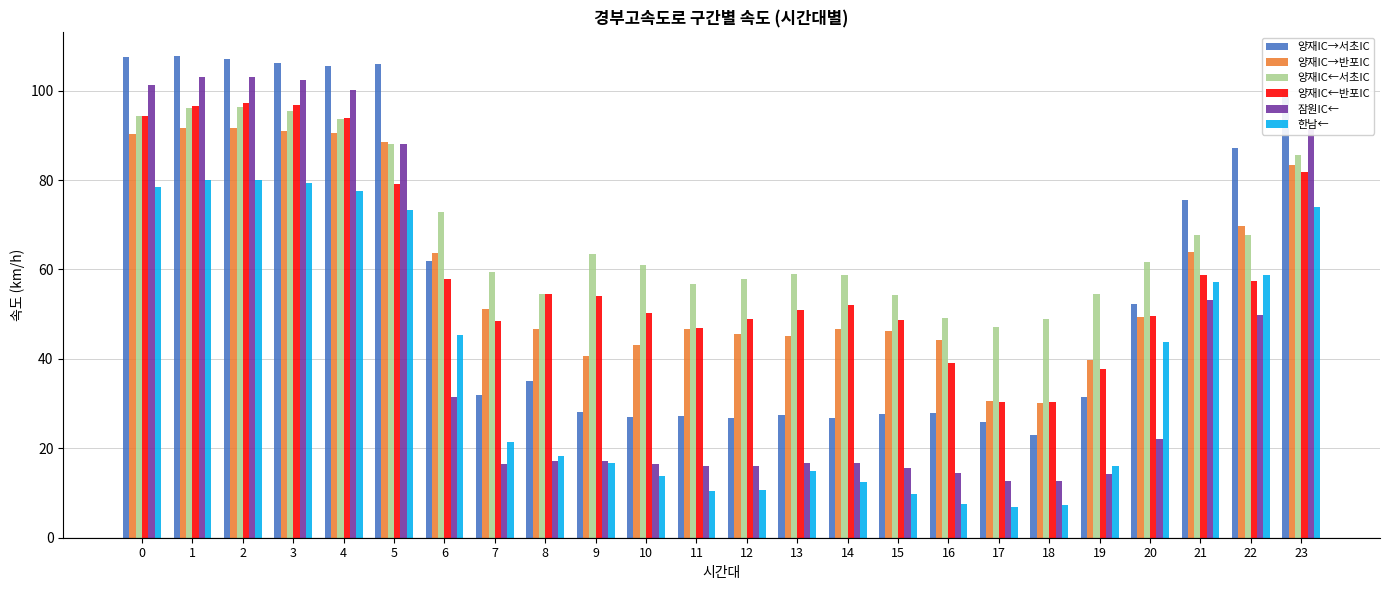

What is the average value of the 양재IC→반포IC series?

59.6